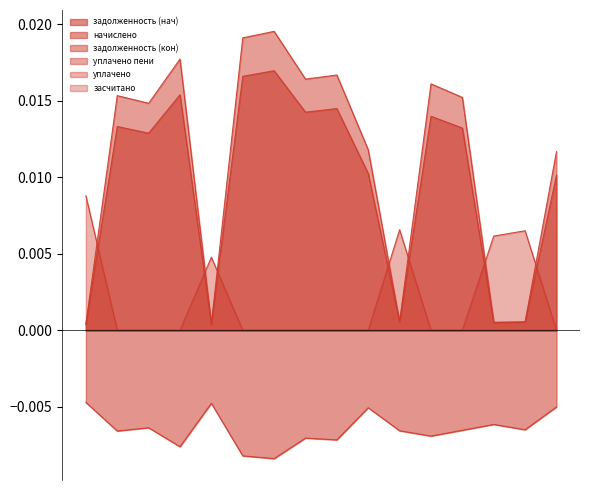

Which series has the largest total across all categories?

задолженность (кон)